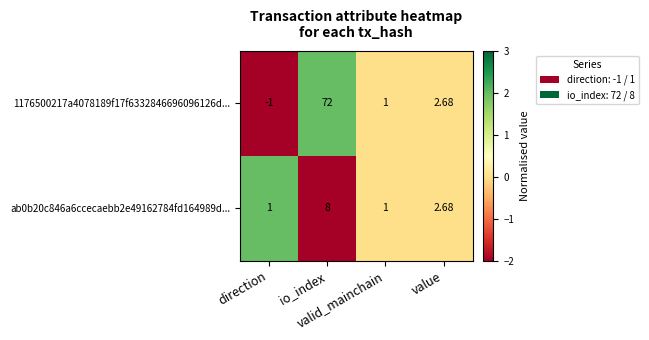

How many data points does each series have?

4